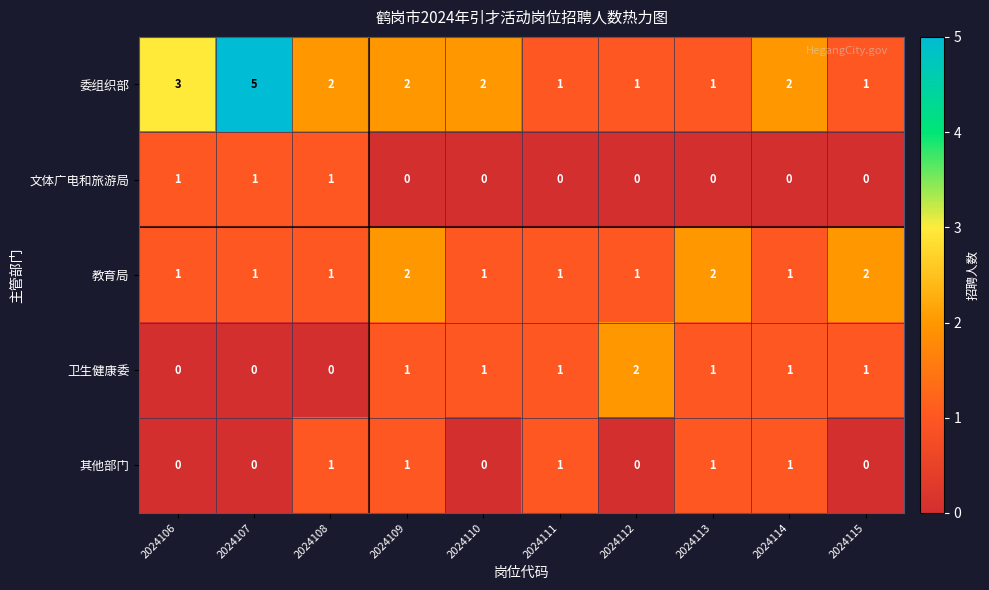

What is the sum of all 文体广电和旅游局 values?

3